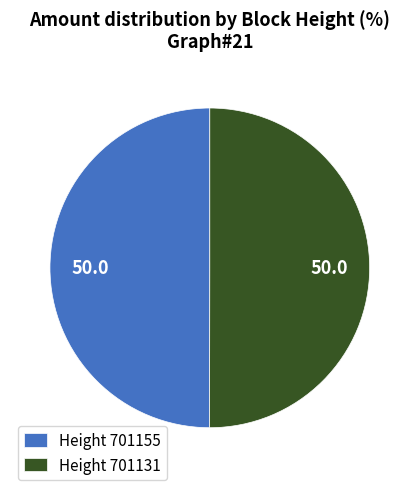

True or false: Height 701131 accounts for 59% of the total.

False